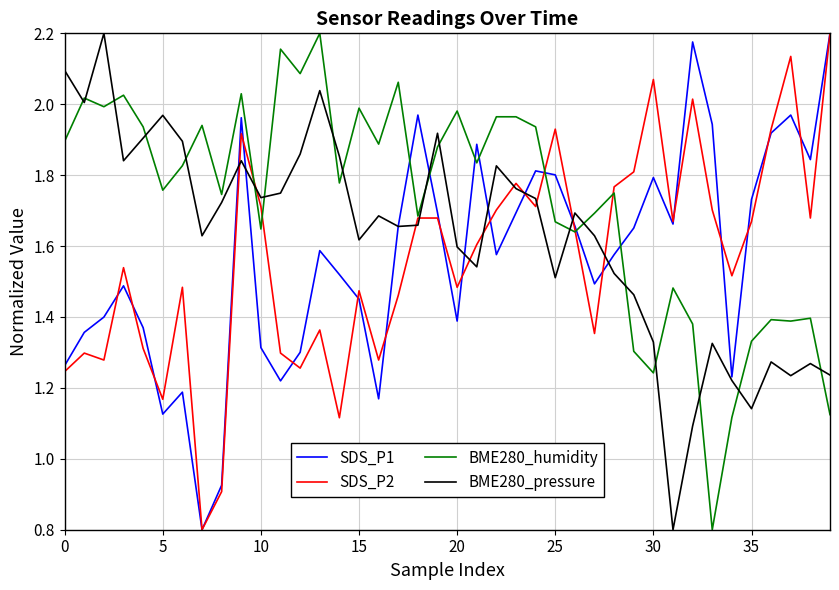

True or false: SDS_P1 has more than 0 interior local peaks.

True